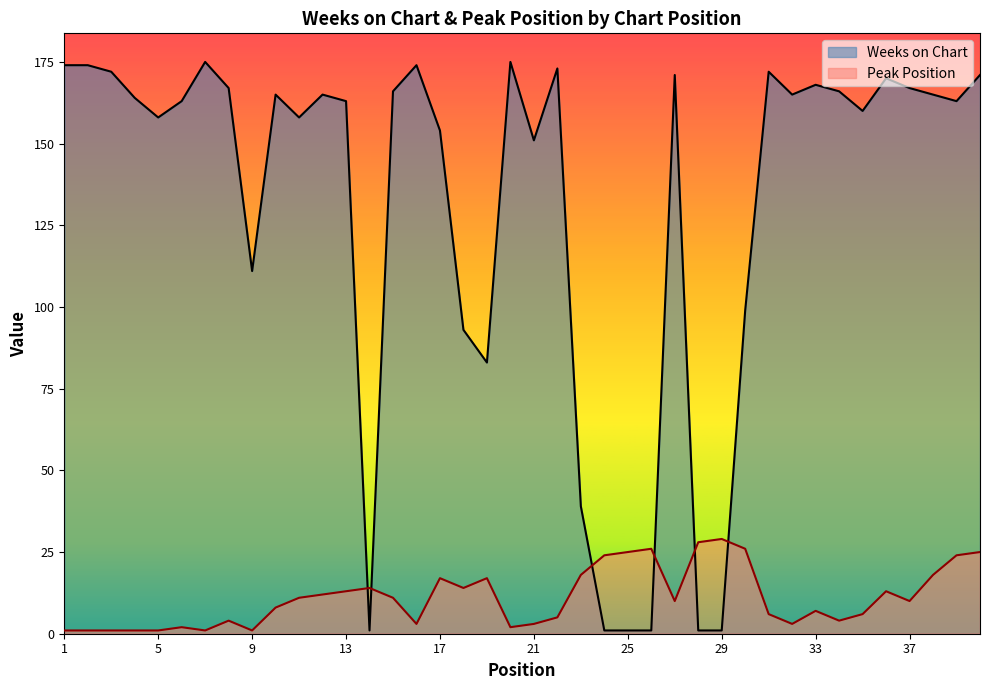

Between 11 and 39, which series saw the biggest shift?

Peak Position